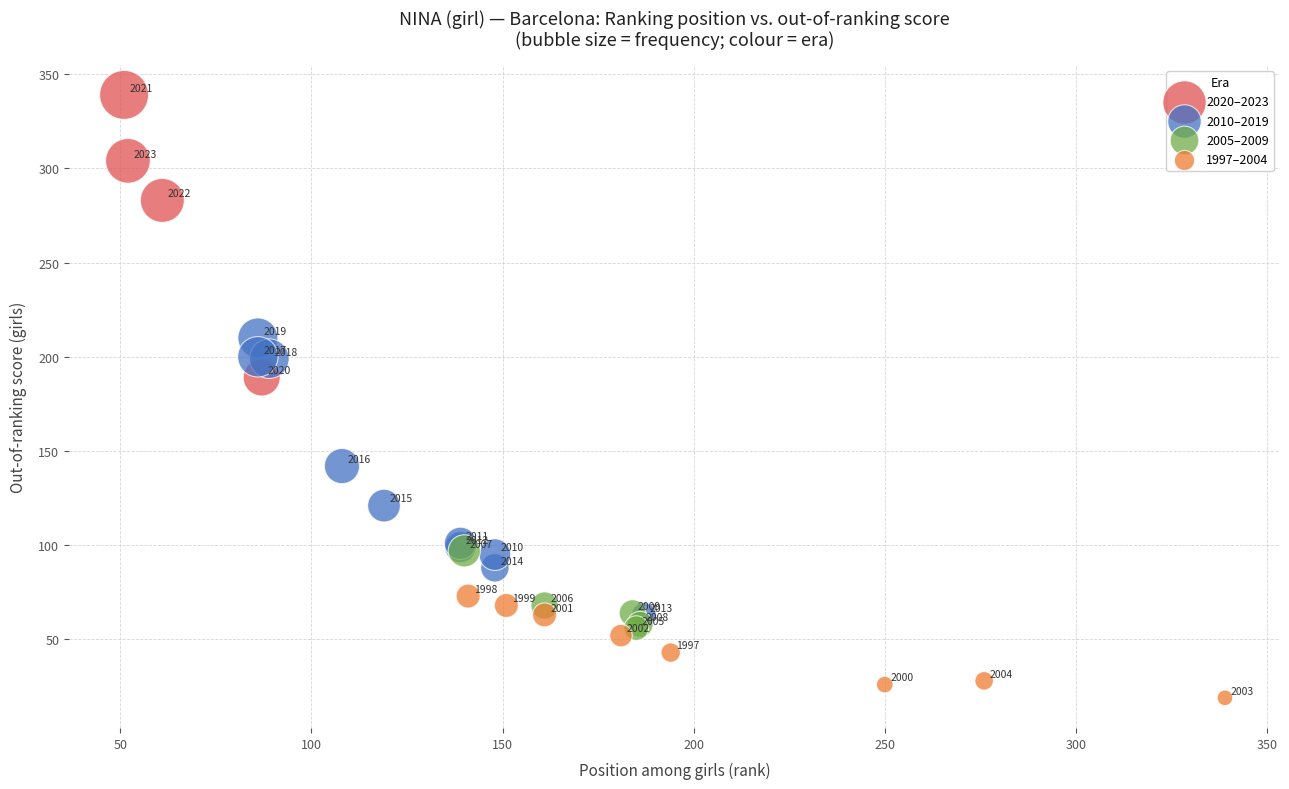

Which series has the widest spread of Y values?

2020–2023